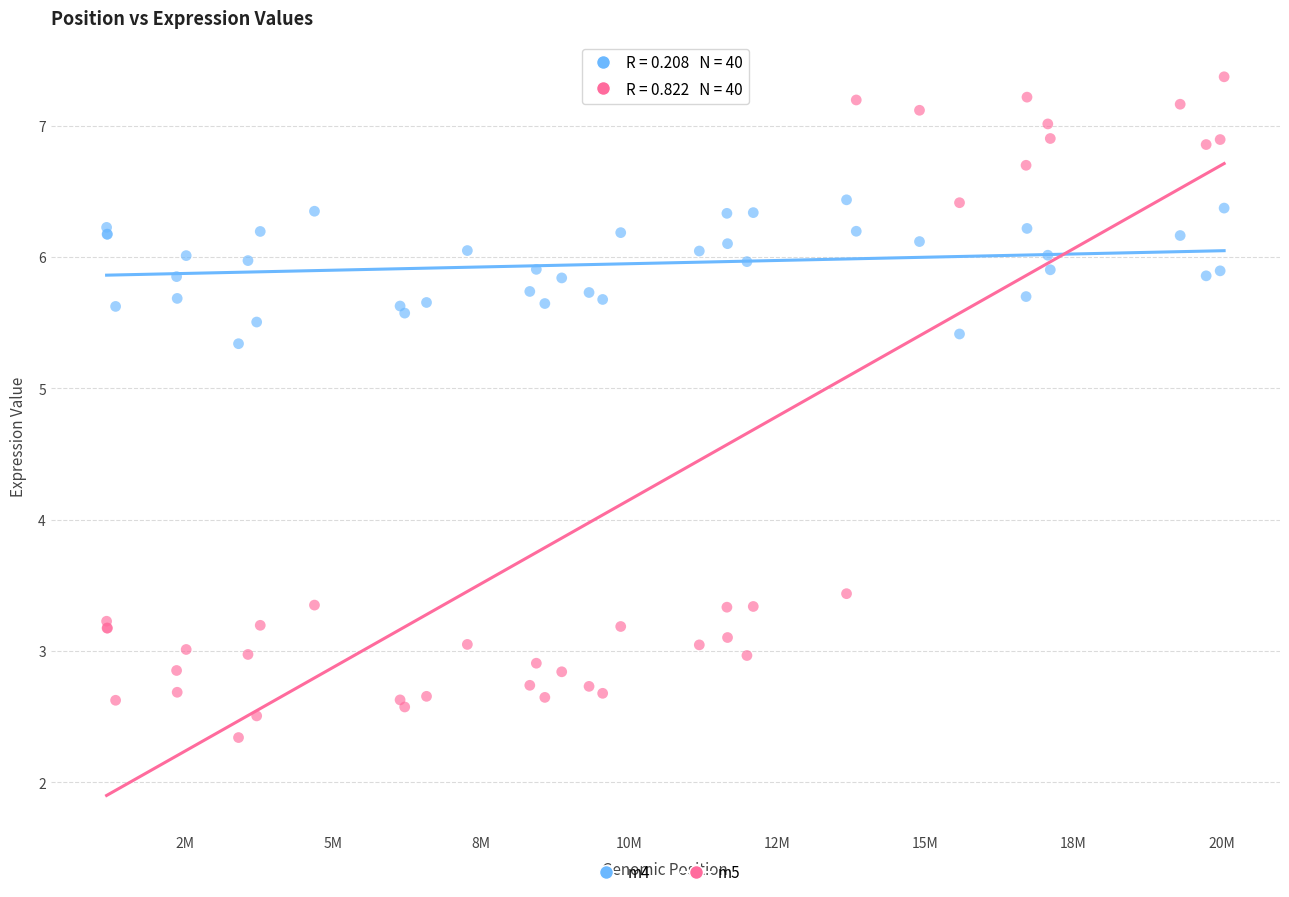

What is the X range (max minus min) for the scatter plot?

18867025.0